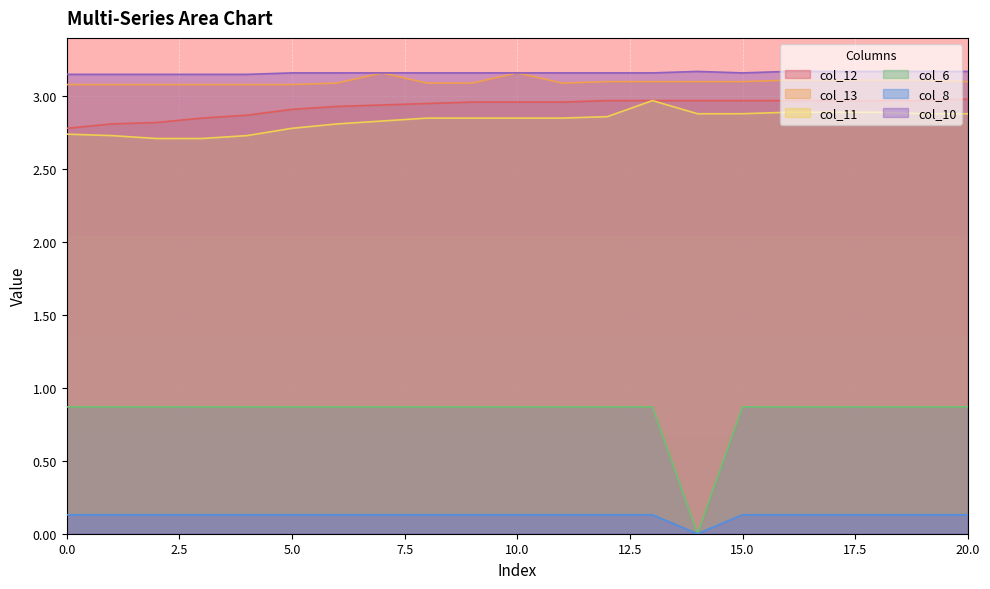

What is the label of the 21st point from the left?

20